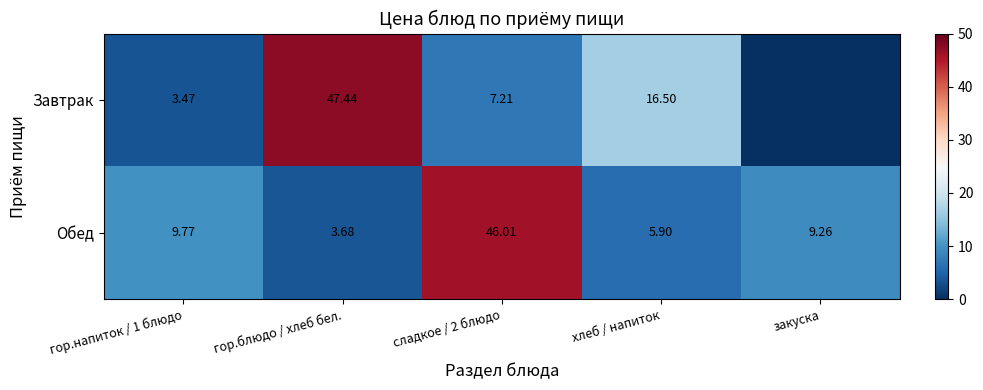

Between гор.блюдо / хлеб бел. and хлеб / напиток, which series saw the biggest shift?

Завтрак